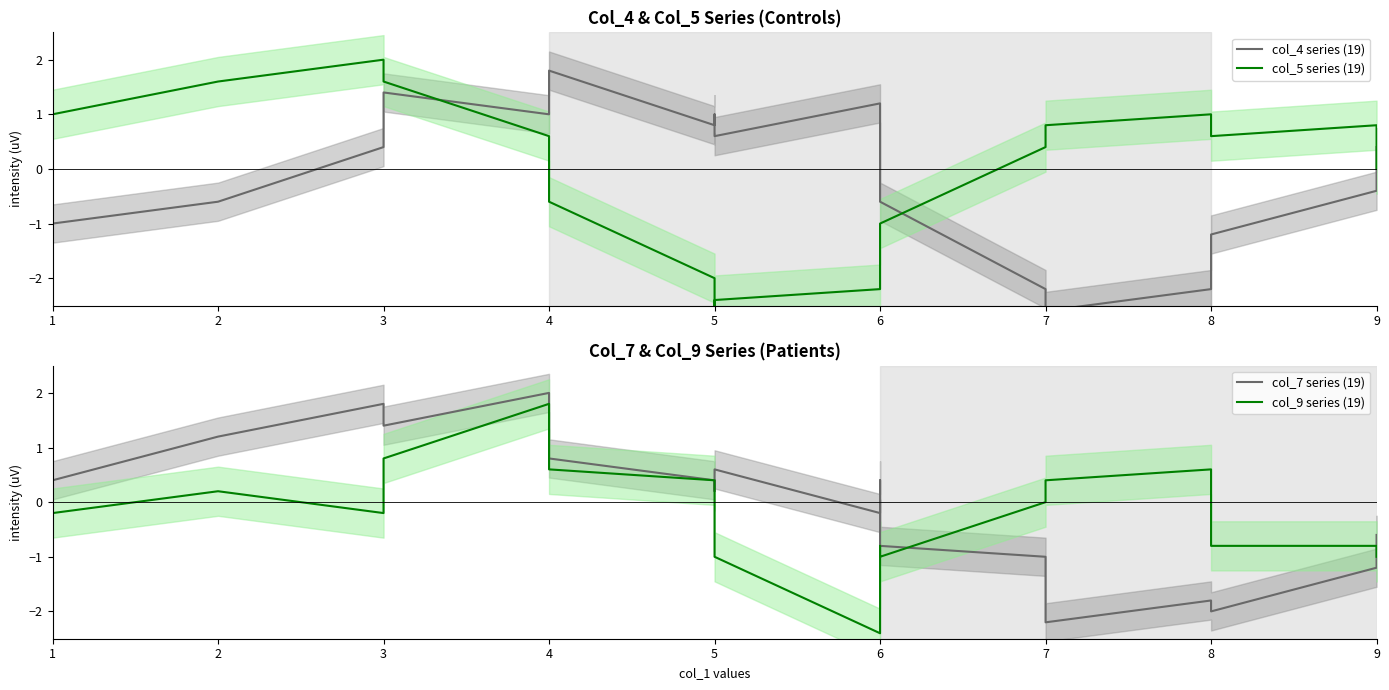

Does the chart have visible grid lines?

No